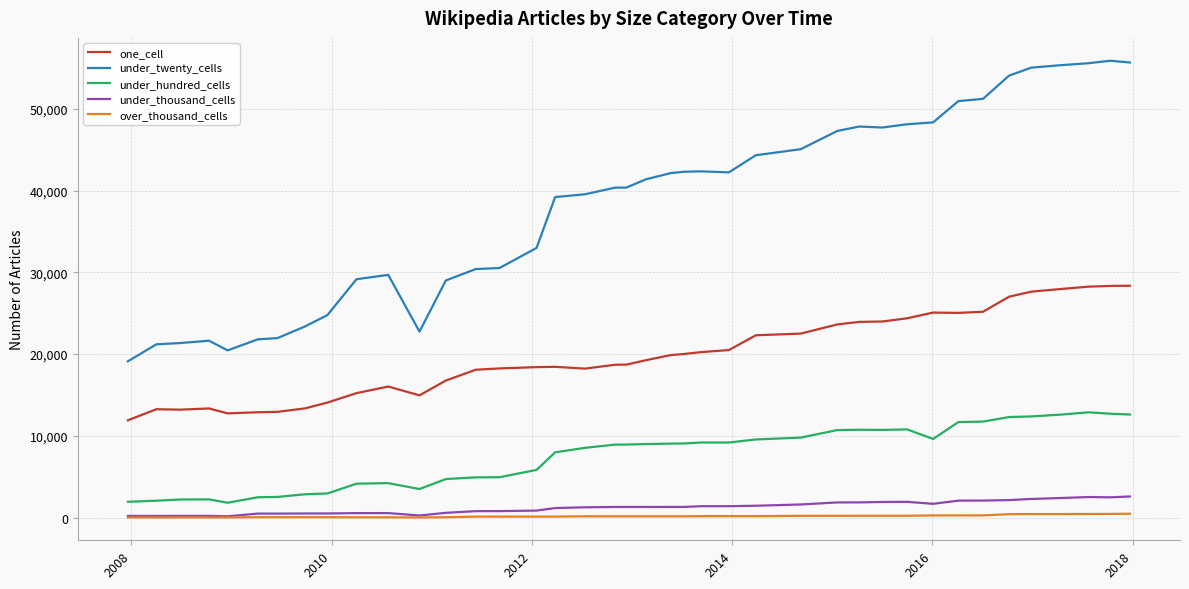

What is the greatest value displayed?

55875